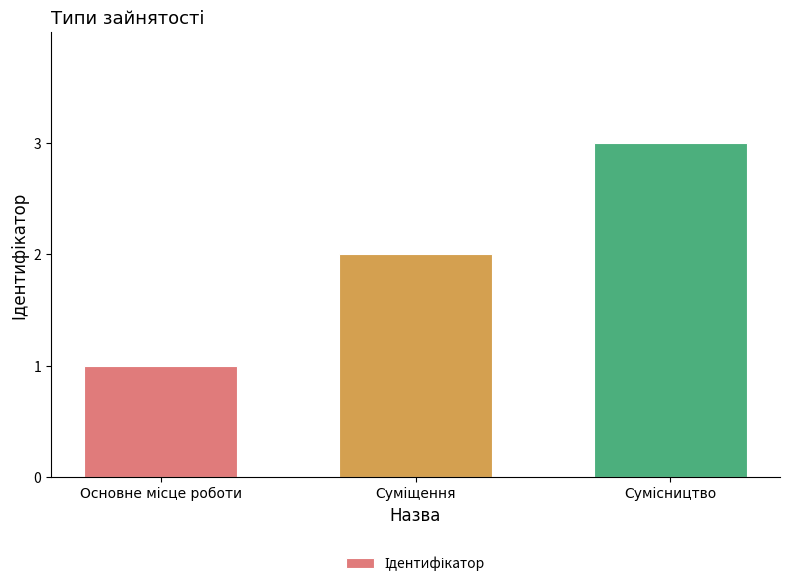

What is the maximum value shown in the chart?

3